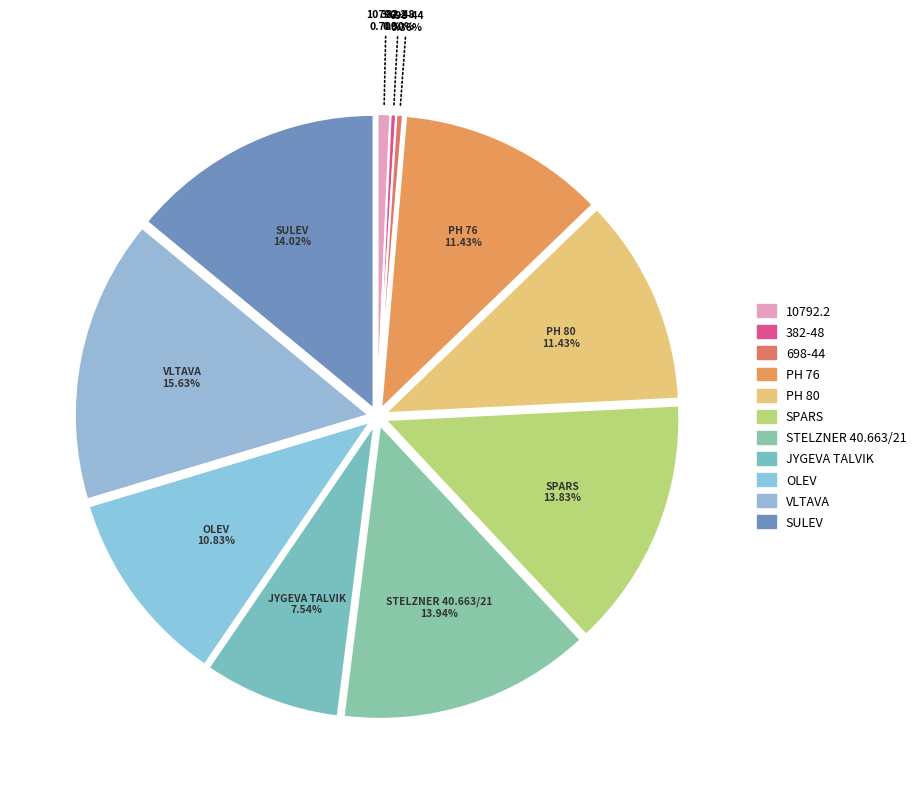

Does any single category account for the majority?

No